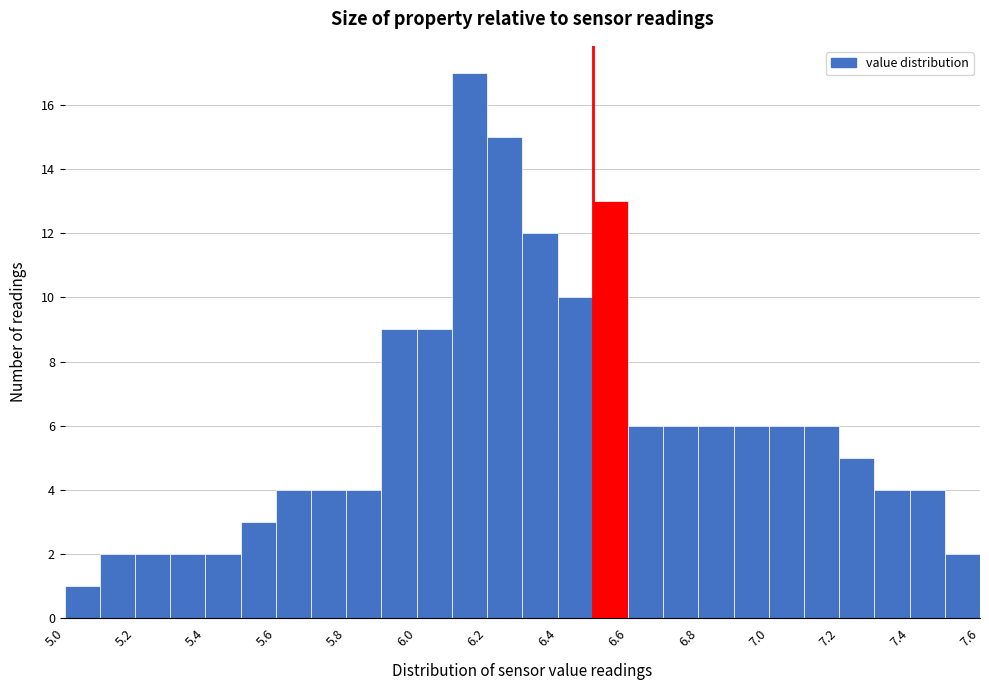

Reading left to right, transcribe this chart: for each bar, give the range it covers on the x-axis and its height. The values are not printed on the chart, so give them approximately, as read against the axis.

5.0 to 5.1: 1
5.1 to 5.2: 2
5.2 to 5.3: 2
5.3 to 5.4: 2
5.4 to 5.5: 2
5.5 to 5.6: 3
5.6 to 5.7: 4
5.7 to 5.8: 4
5.8 to 5.9: 4
5.9 to 6.0: 9
6.0 to 6.1: 9
6.1 to 6.2: 17
6.2 to 6.3: 15
6.3 to 6.4: 12
6.4 to 6.5: 10
6.5 to 6.6: 13
6.6 to 6.7: 6
6.7 to 6.8: 6
6.8 to 6.9: 6
6.9 to 7.0: 6
7.0 to 7.1: 6
7.1 to 7.2: 6
7.2 to 7.3: 5
7.3 to 7.4: 4
7.4 to 7.5: 4
7.5 to 7.6: 2